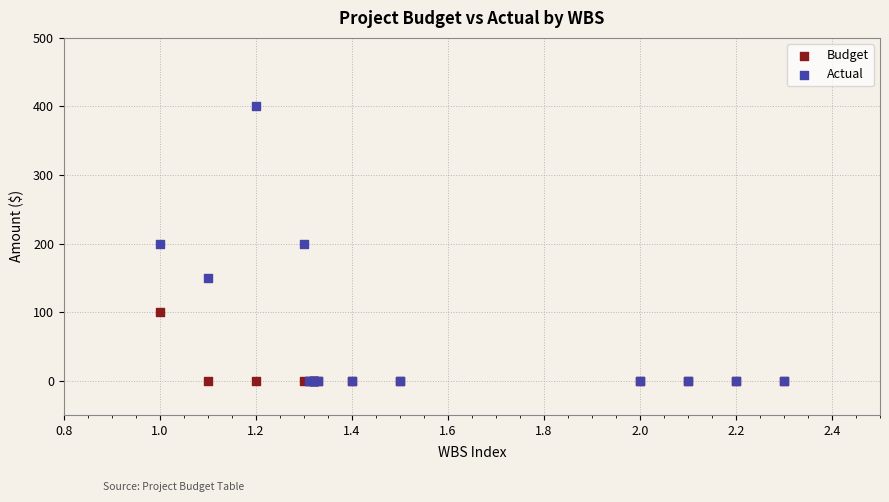

What are all the series names shown in the legend?

Budget, Actual